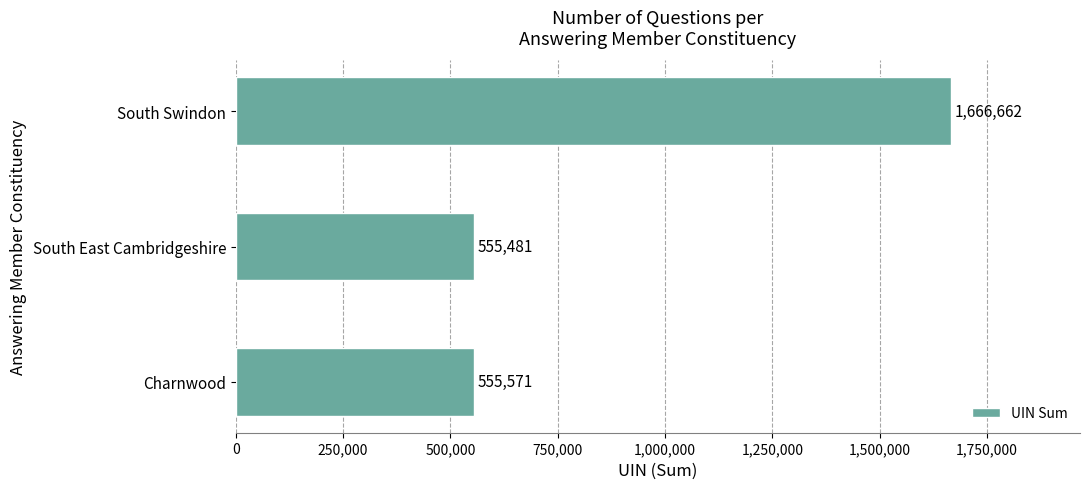

What is the minimum value shown in the chart?

555481